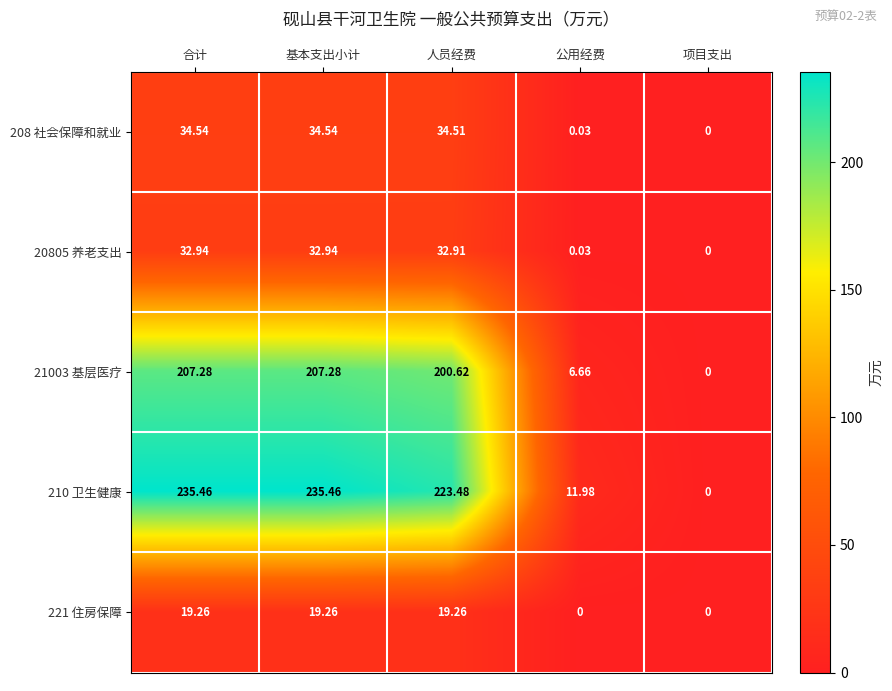

Count the number of categories in the chart.

5